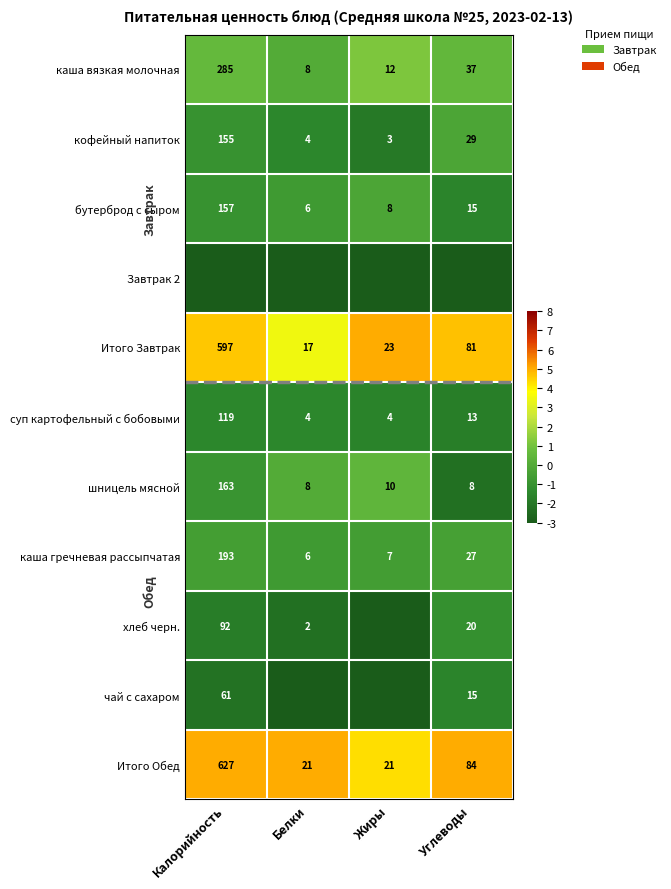

Is the value of кофейный напиток at Калорийность greater than the value of каша гречневая рассыпчатая at Жиры?

Yes